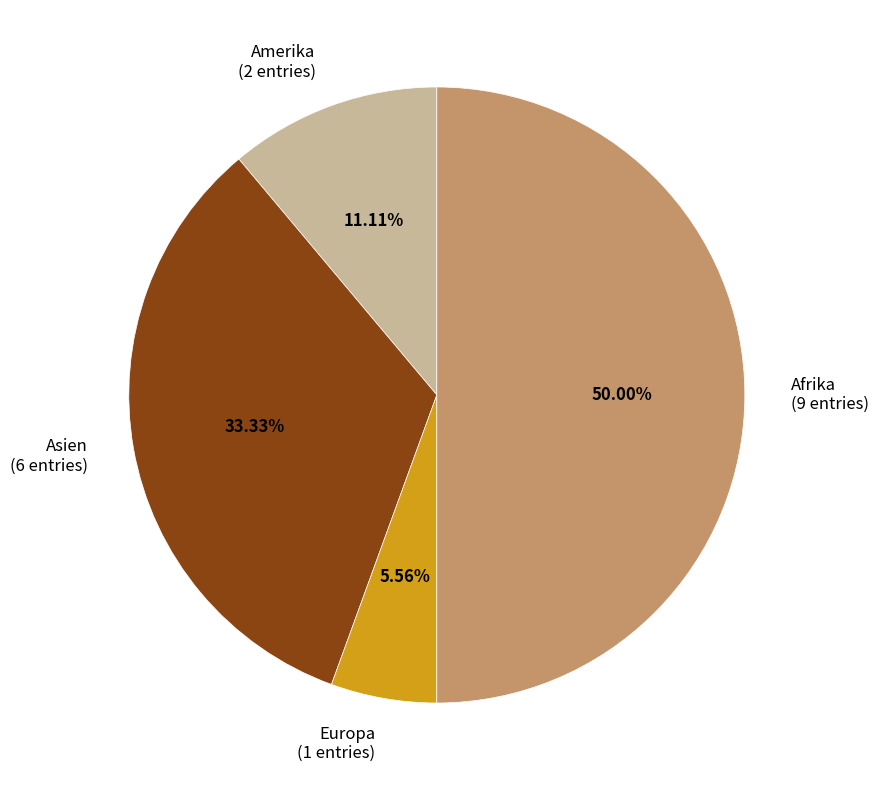

What is the ratio of the value at Afrika to the value at Asien?

1.5